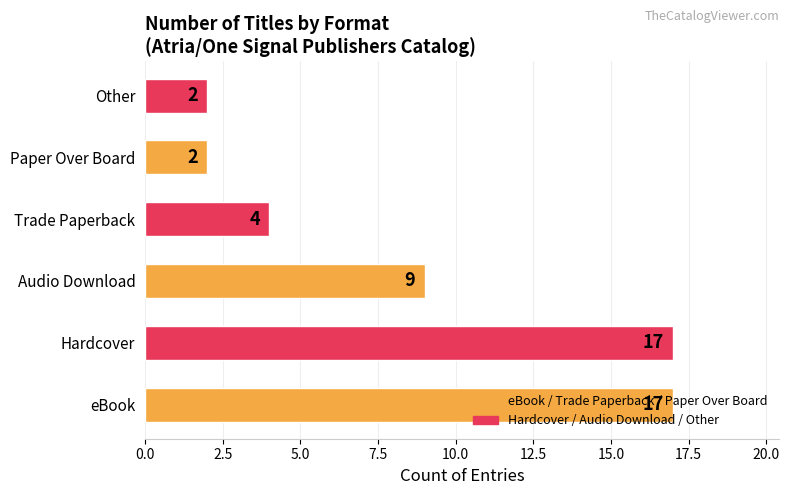

What is the sum of all values?

51